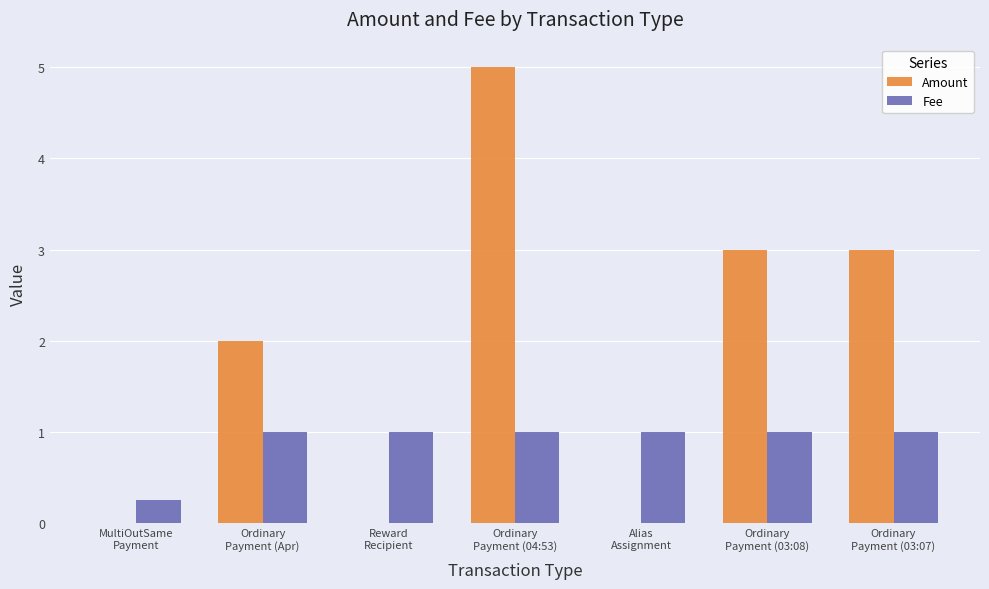

Does the chart contain stacked bars?

No